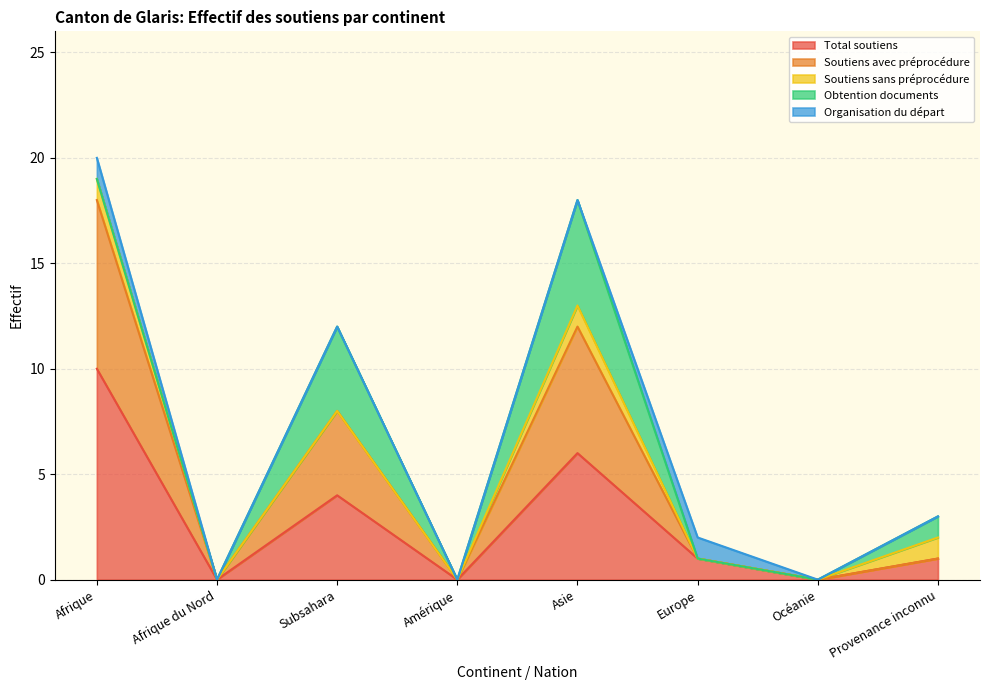

Which series has the largest total across all categories?

Total soutiens